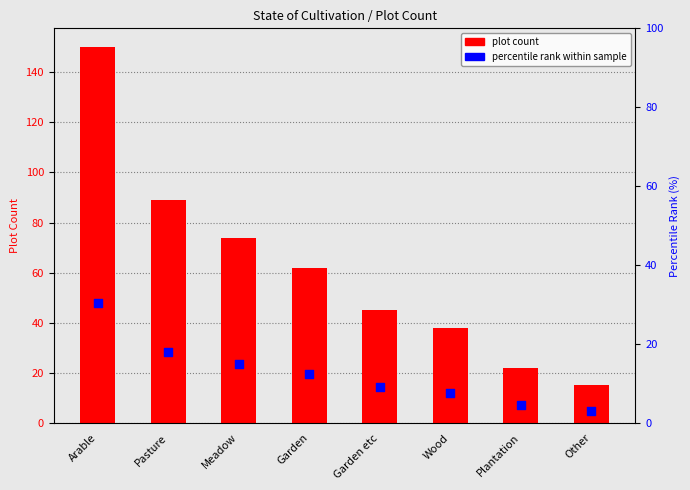

Which series has the widest spread of Y values?

plot count